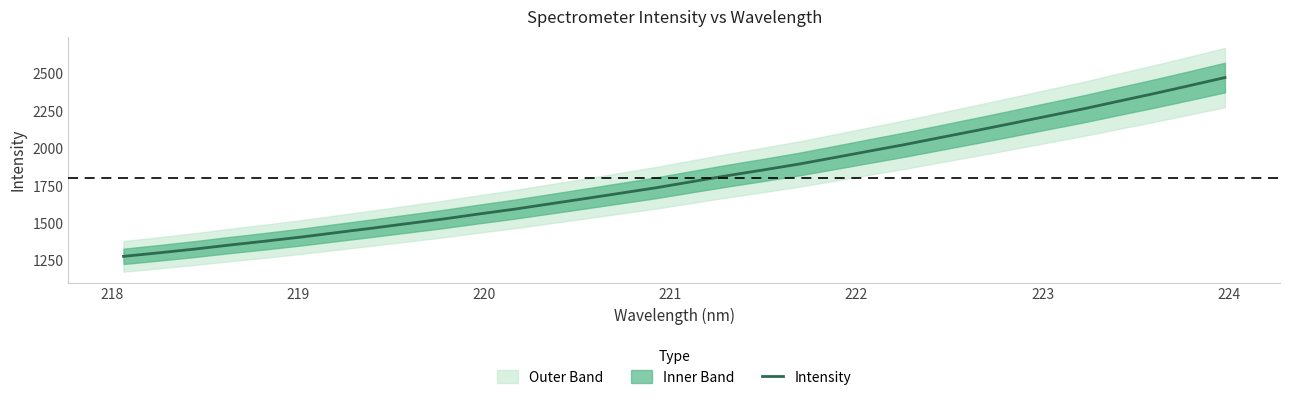

What is the highest value of the Intensity series?

2474.6